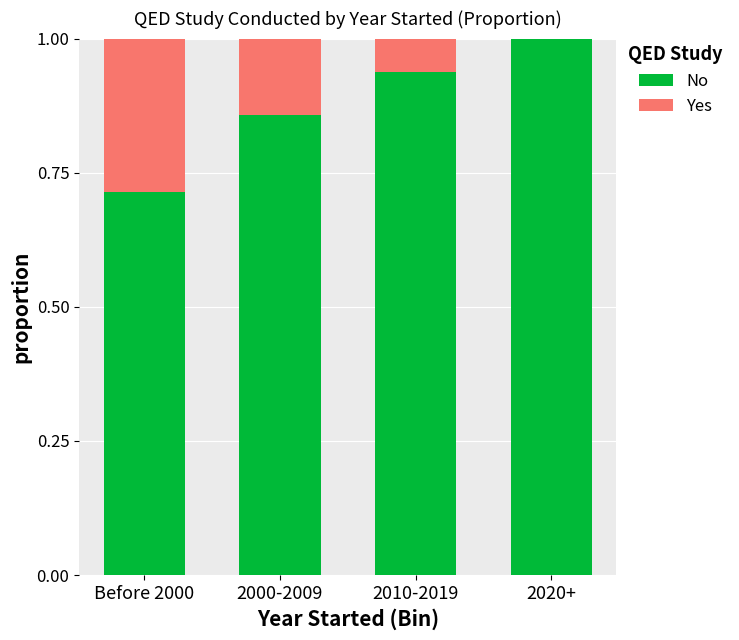

Is it true that No equals 1.0 at 2020+?

True